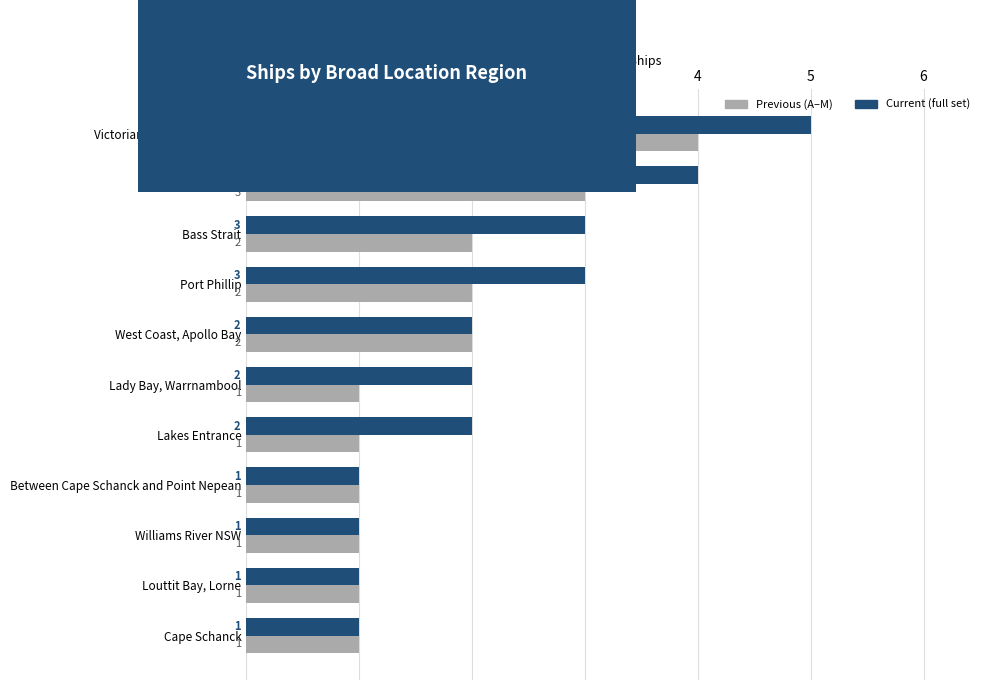

What are all the series names shown in the legend?

Previous (A–M), Current (full set)